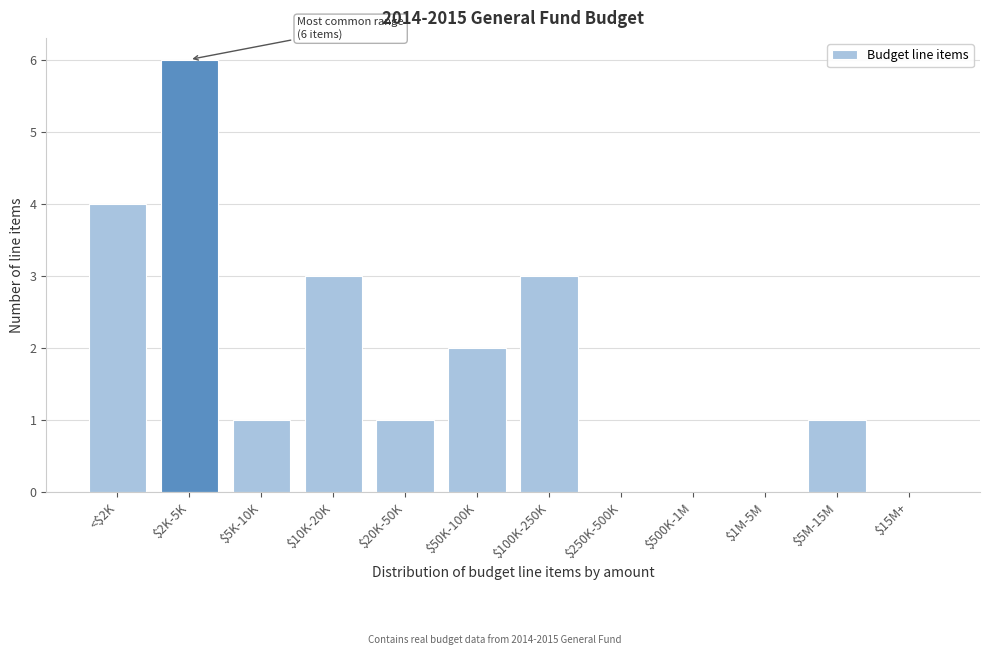

What is the sum of all values?

21